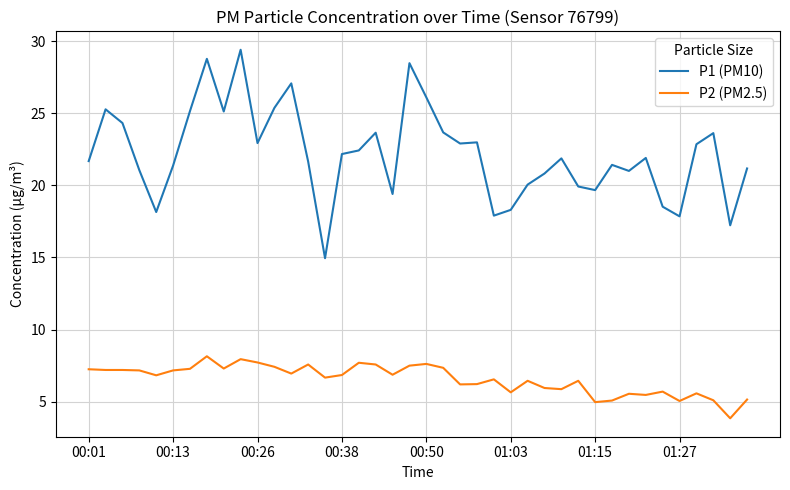

What is the difference between the maximum and minimum values in the P2 (PM2.5) series?

4.3